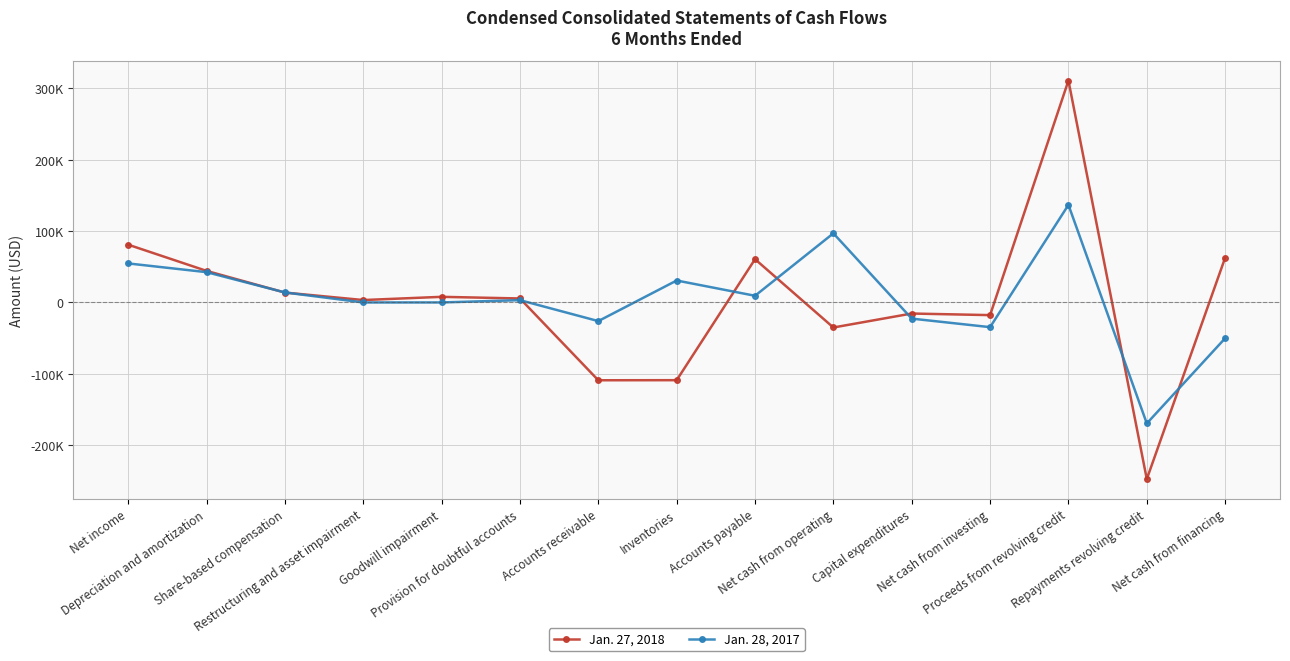

How many values in the Jan. 28, 2017 series are below 3217?

7